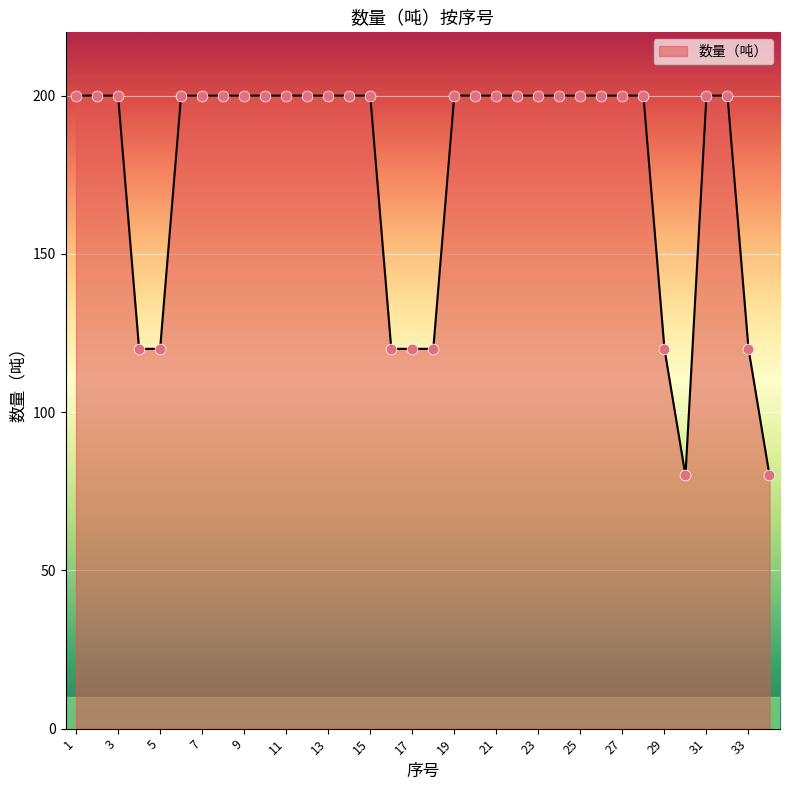

What is the difference between the maximum and minimum values?

120